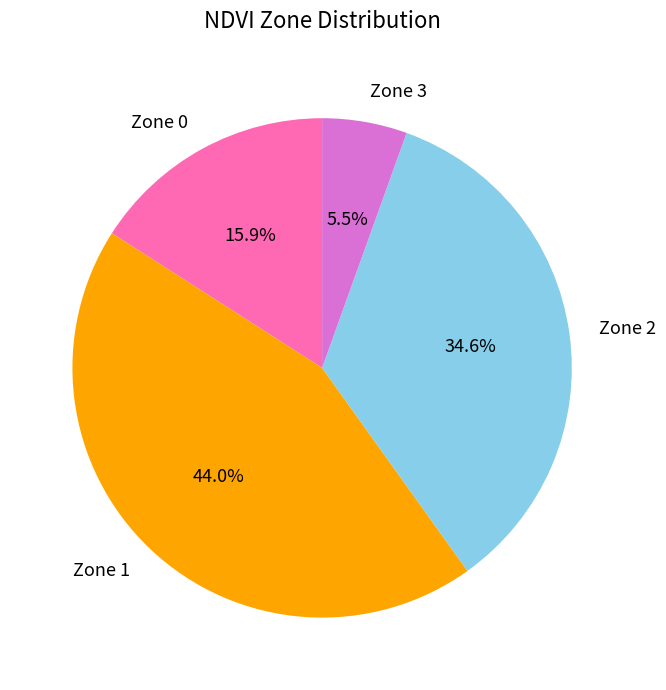

Is there a majority slice in this chart?

No